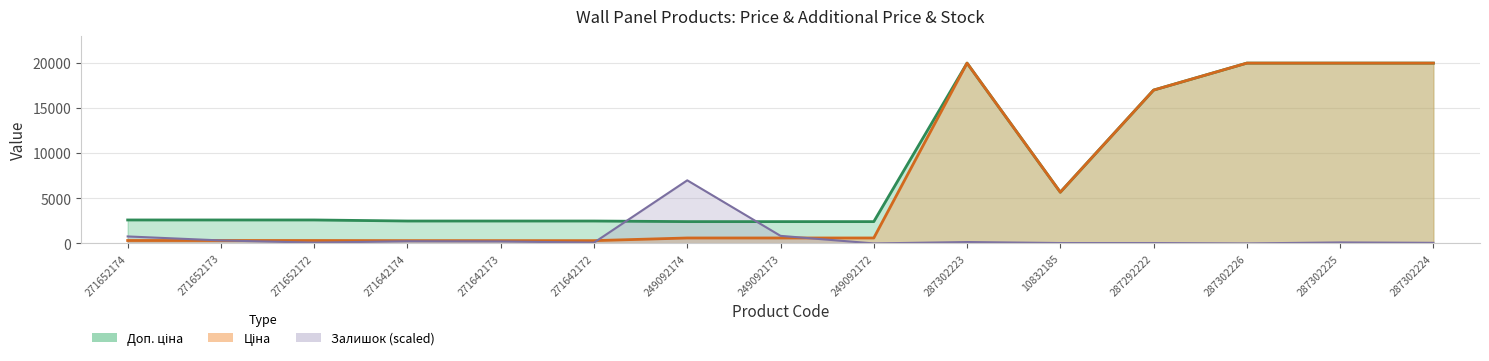

What is the highest value of the Доп. ціна series?

19964.2